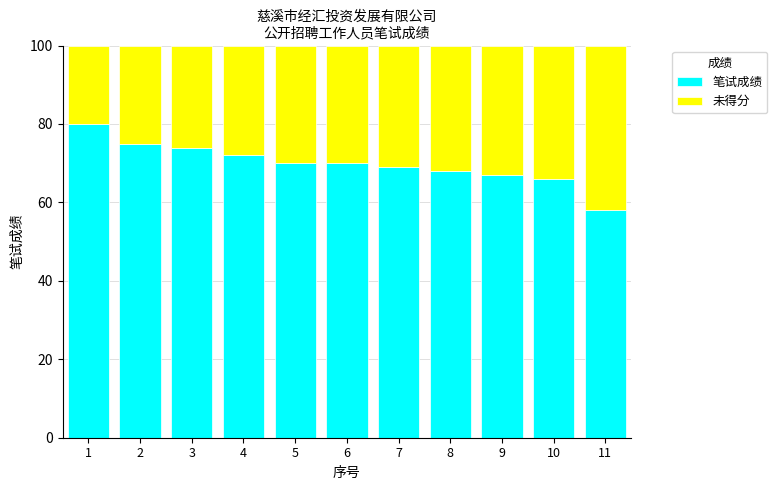

What value does the 笔试成绩 series have at 7, to the nearest 10?

70